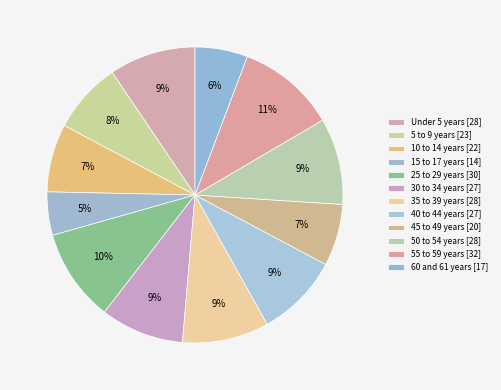

How many segments does this pie chart have?

12